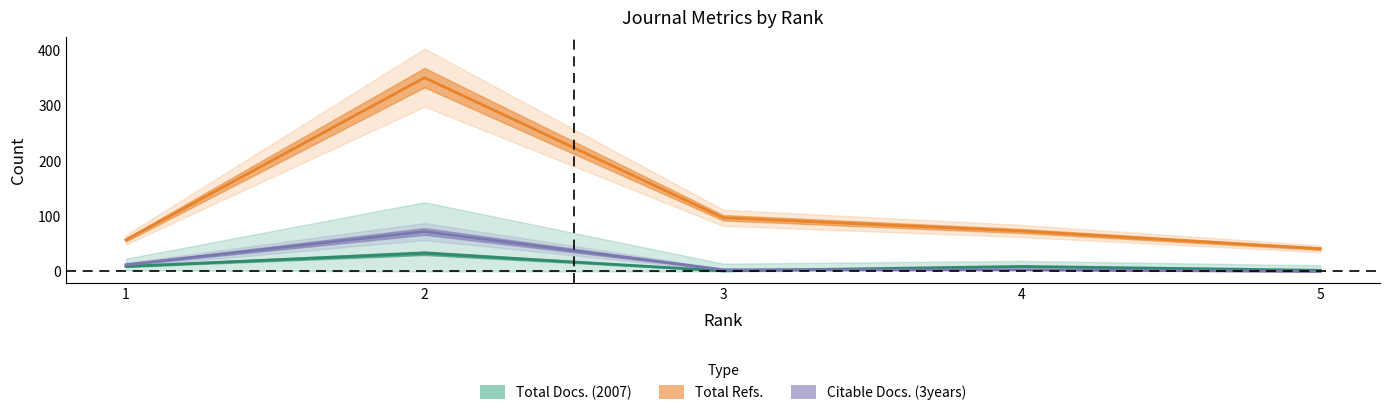

True or false: Total Refs. and Total Docs. (2007) cross at least once.

False